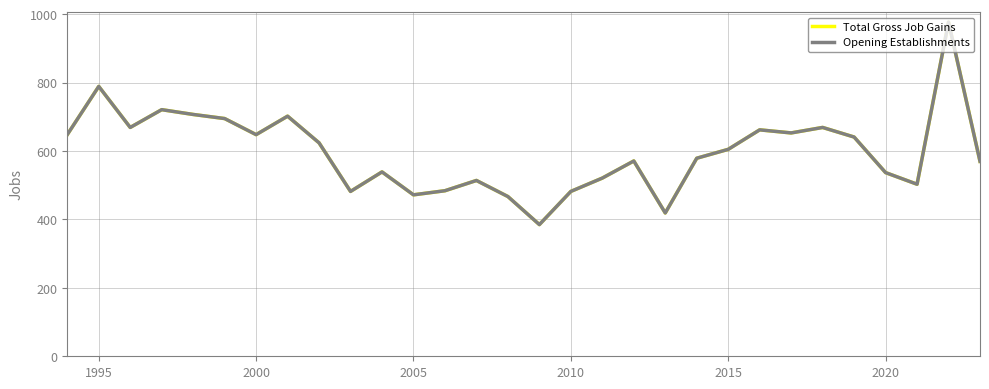

Is this an area chart (filled region under the line)?

No